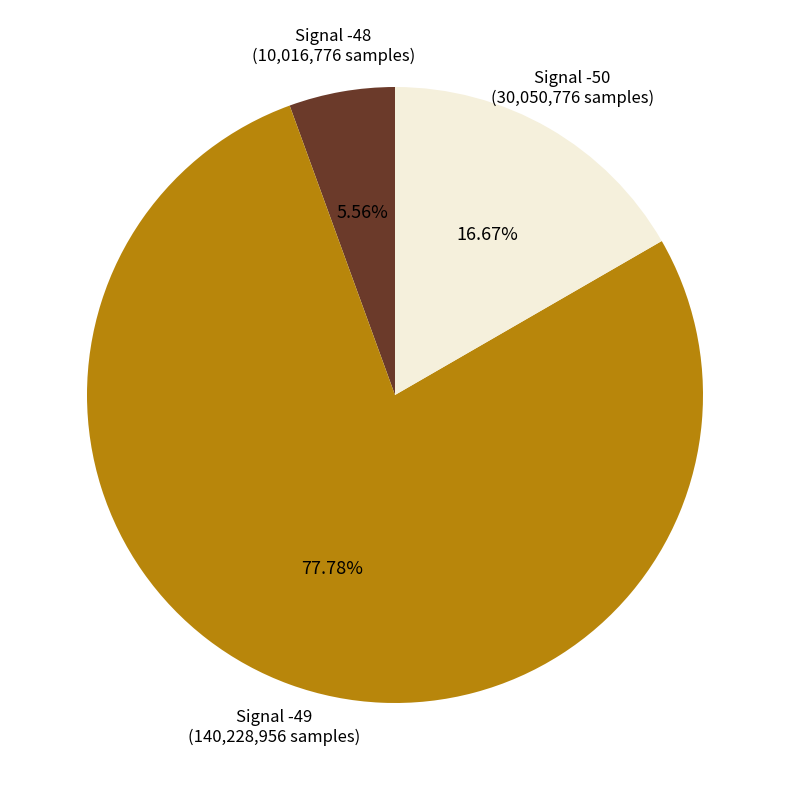

Is there a majority slice in this chart?

Yes